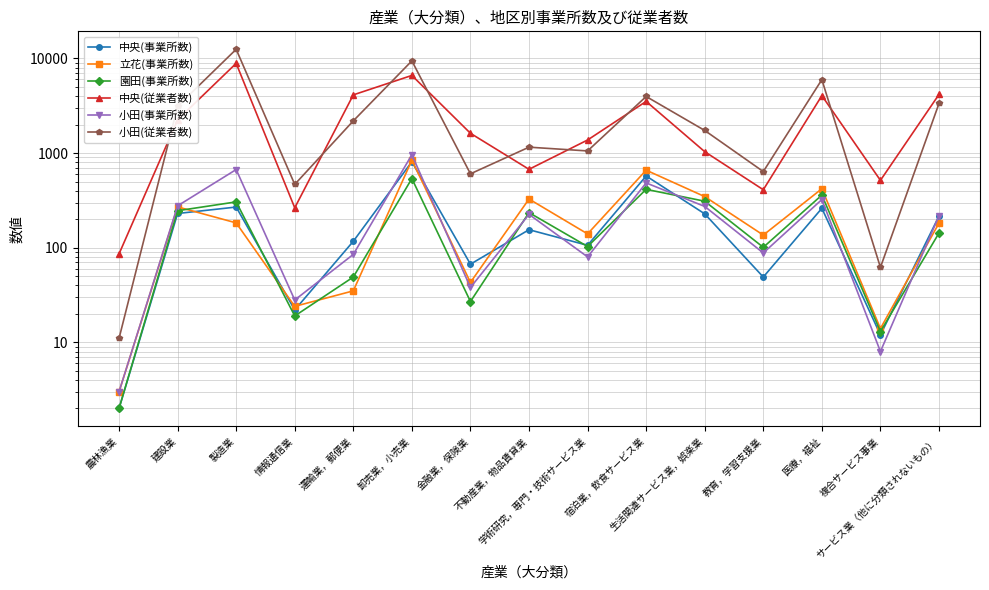

How many values in the 小田(従業者数) series exceed 1735?

7